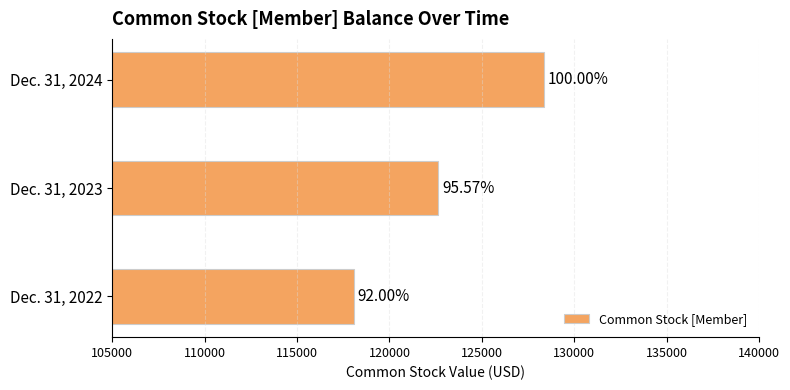

What is the maximum value shown in the chart?

128343